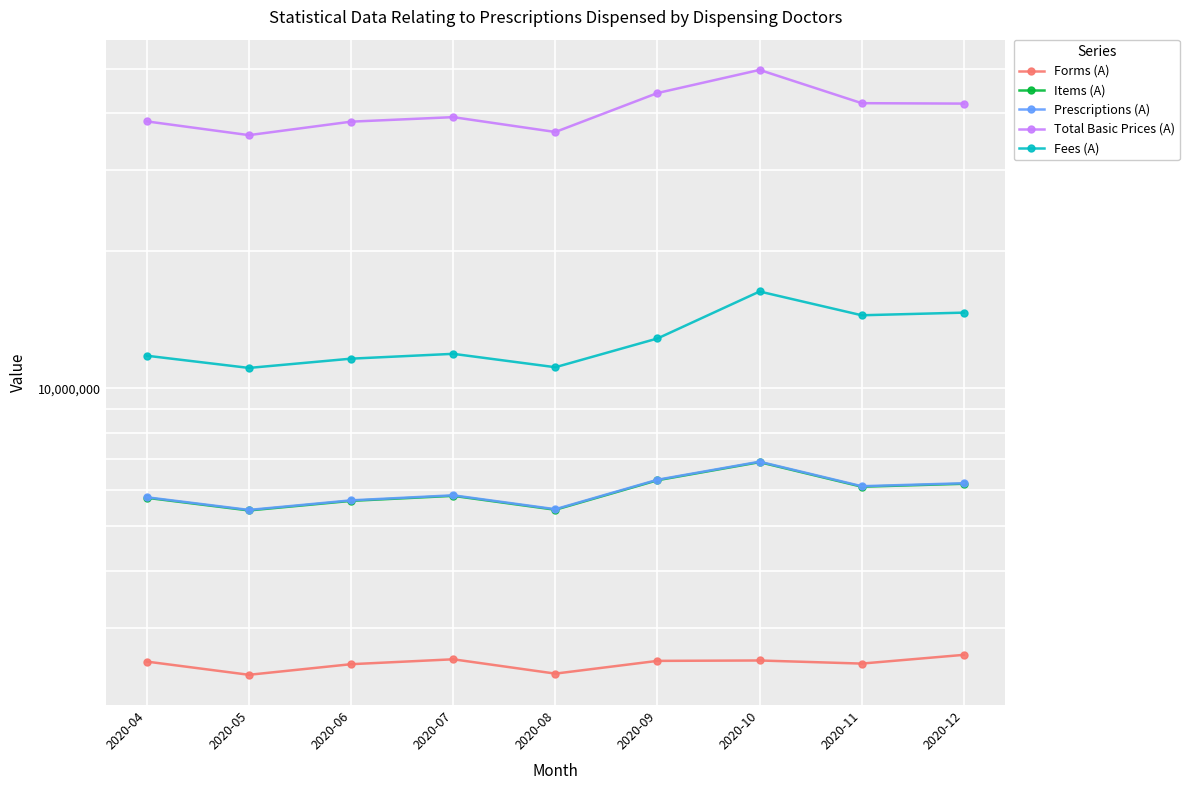

What is the difference between the Total Basic Prices (A) values at 2020-05 and 2020-10?

13892735.5